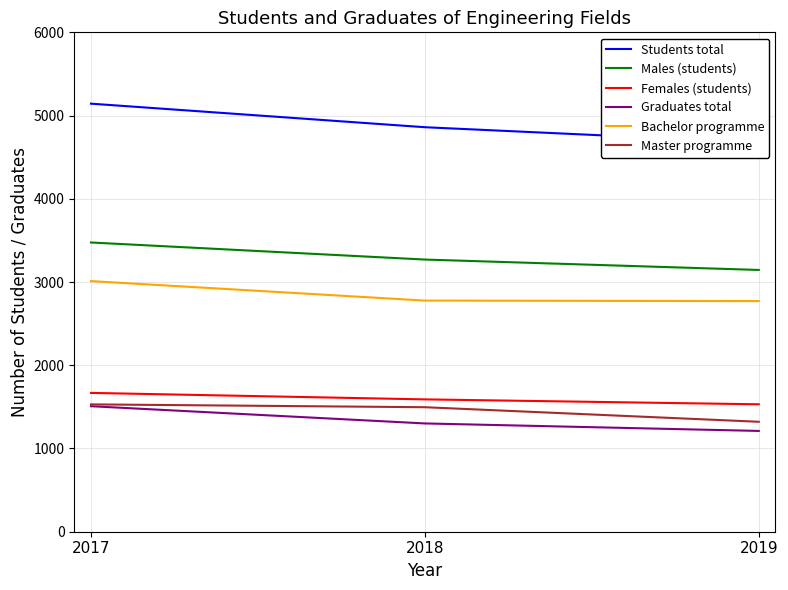

True or false: Graduates total has a value of 561 at 2018.

False